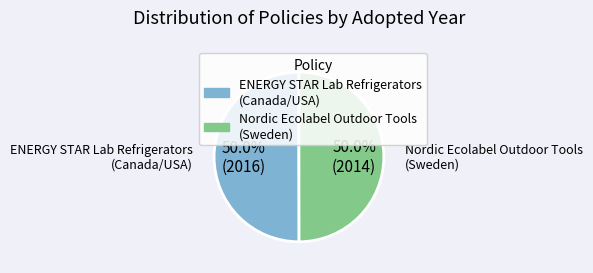

To the nearest percent, what is the average slice percentage?

50%